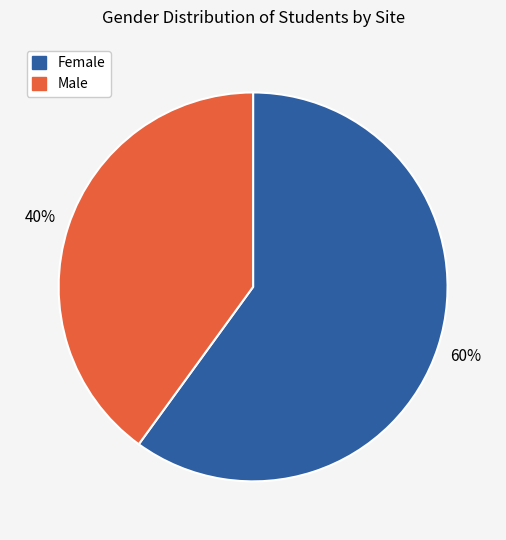

Which category has the biggest portion of the pie?

Female